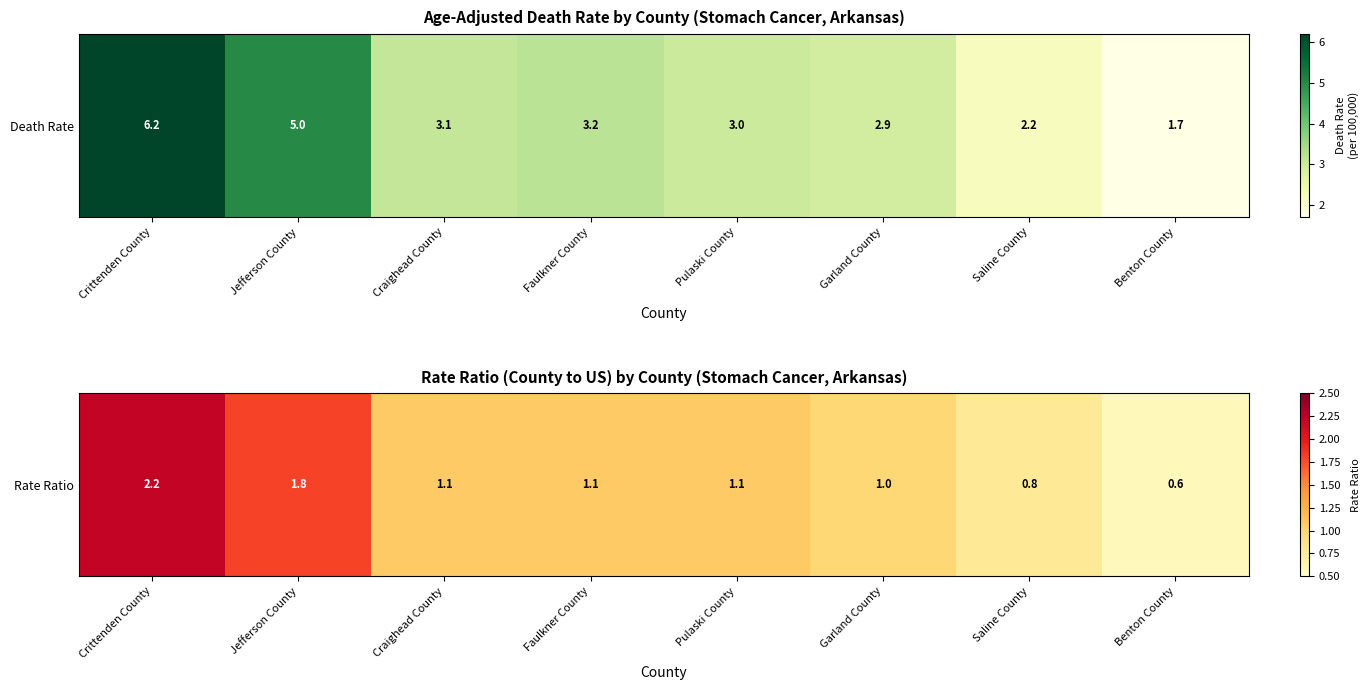

What is the difference between the maximum and minimum values?

1.6